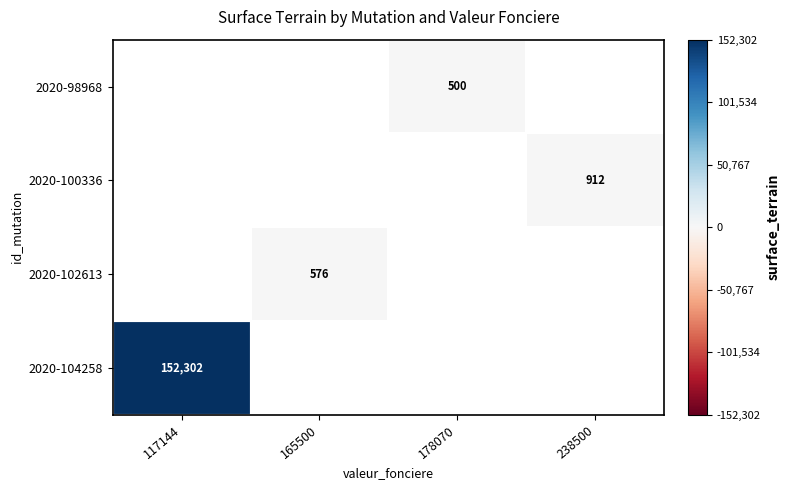

The value of 2020-104258 at 117144 is 152302. True or false?

True